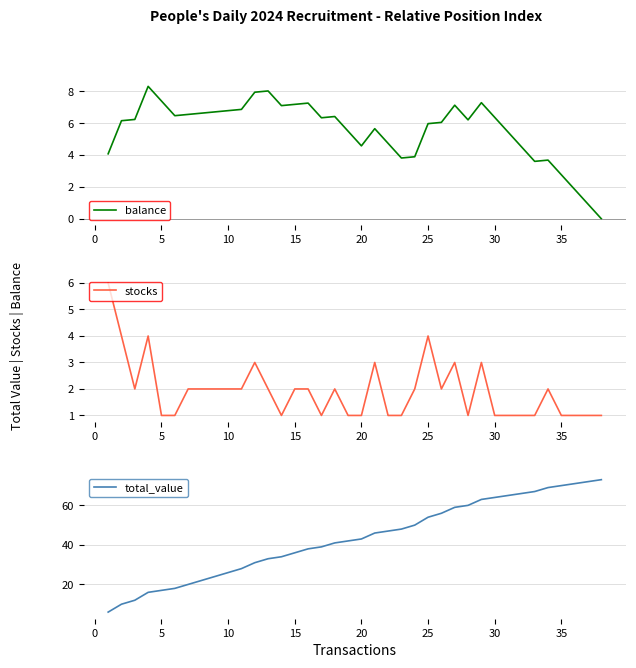

What is the maximum value for total_value?

73